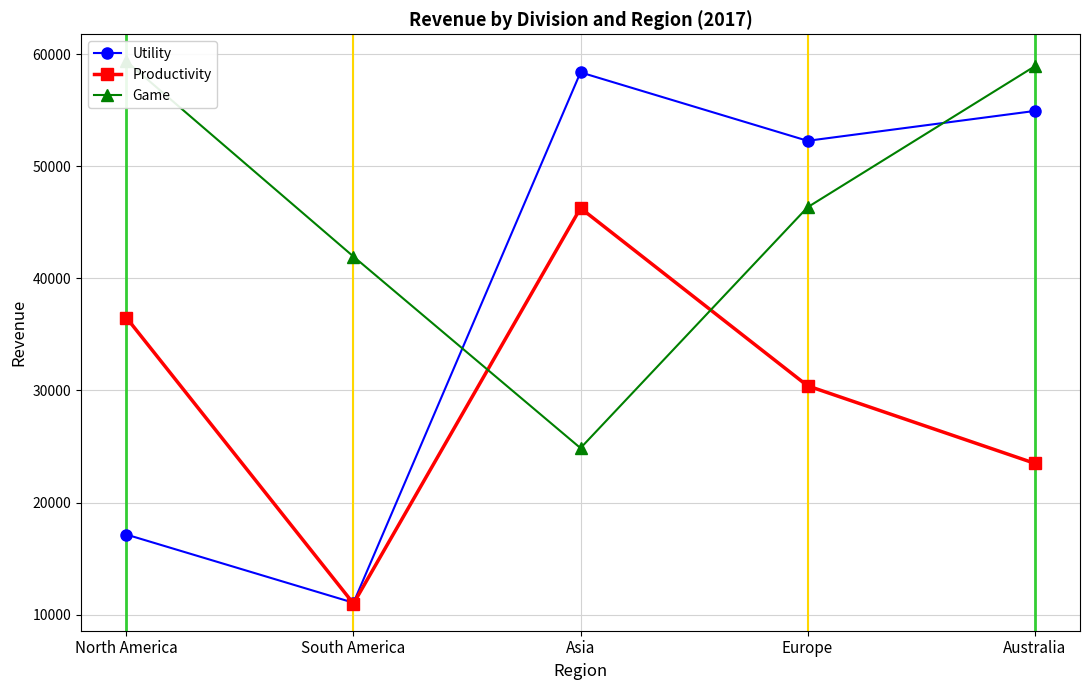

At how many categories does at least one series exceed 25924?

5